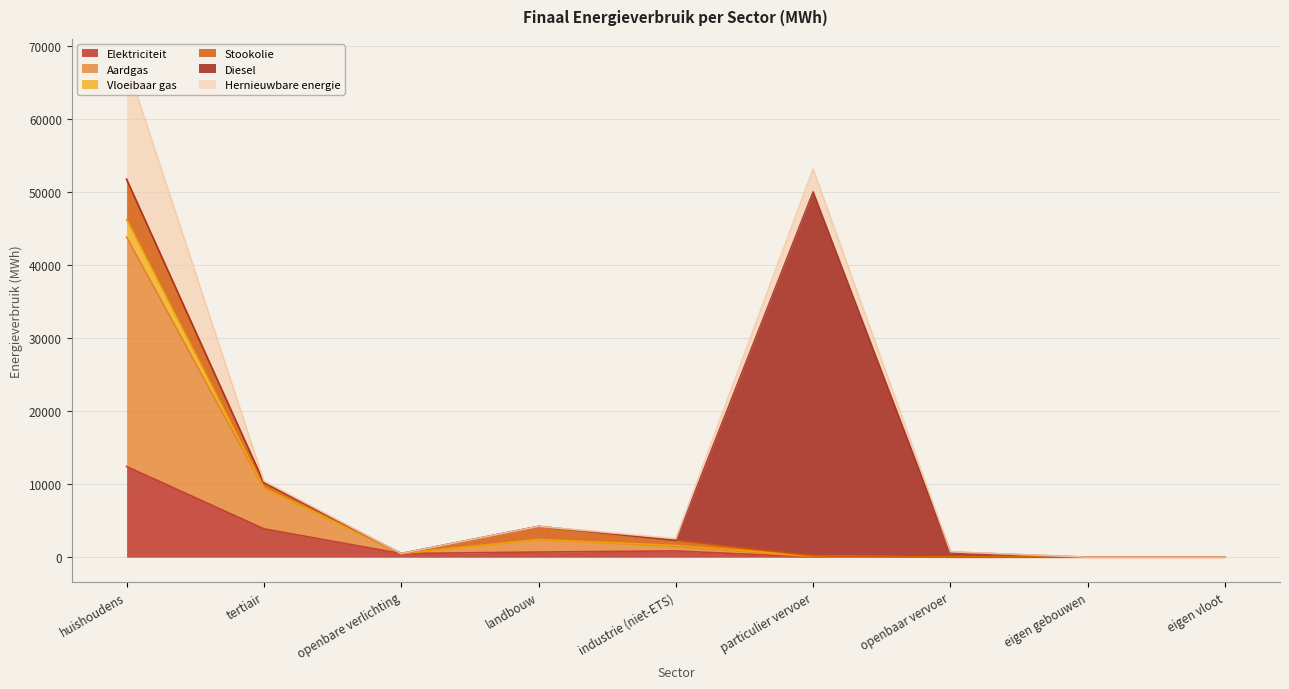

The Aardgas series shows 31387.9 at huishoudens. True or false?

True